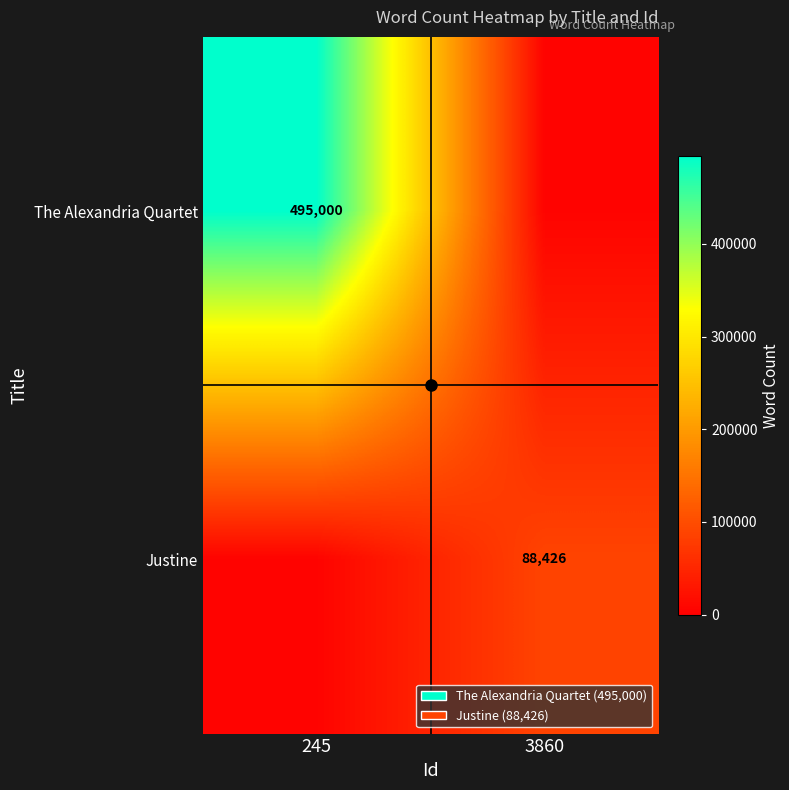

At which category is the sum across all series the highest?

245